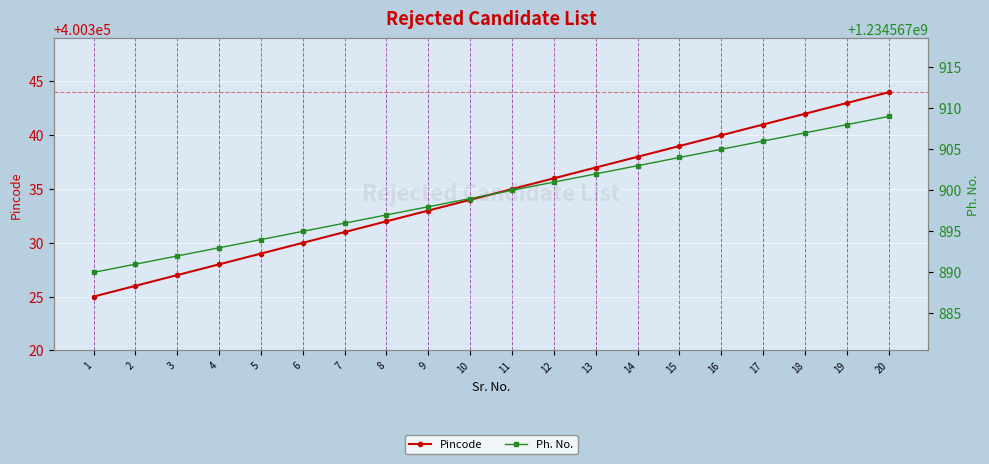

Is it true that Pincode equals 400329 at 5?

True